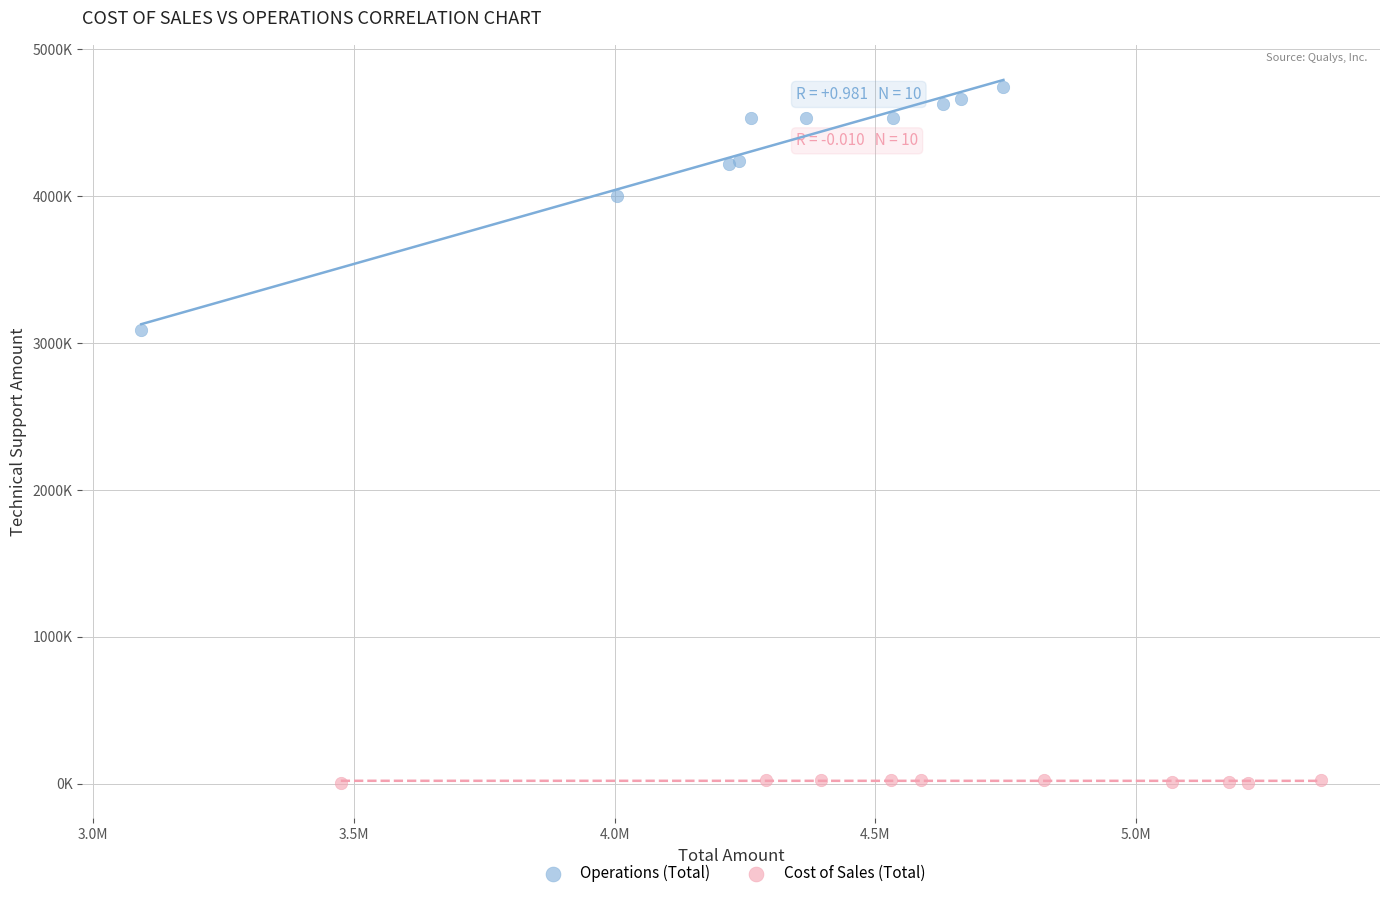

Which series contains the lowest Y value?

Cost of Sales (Total)